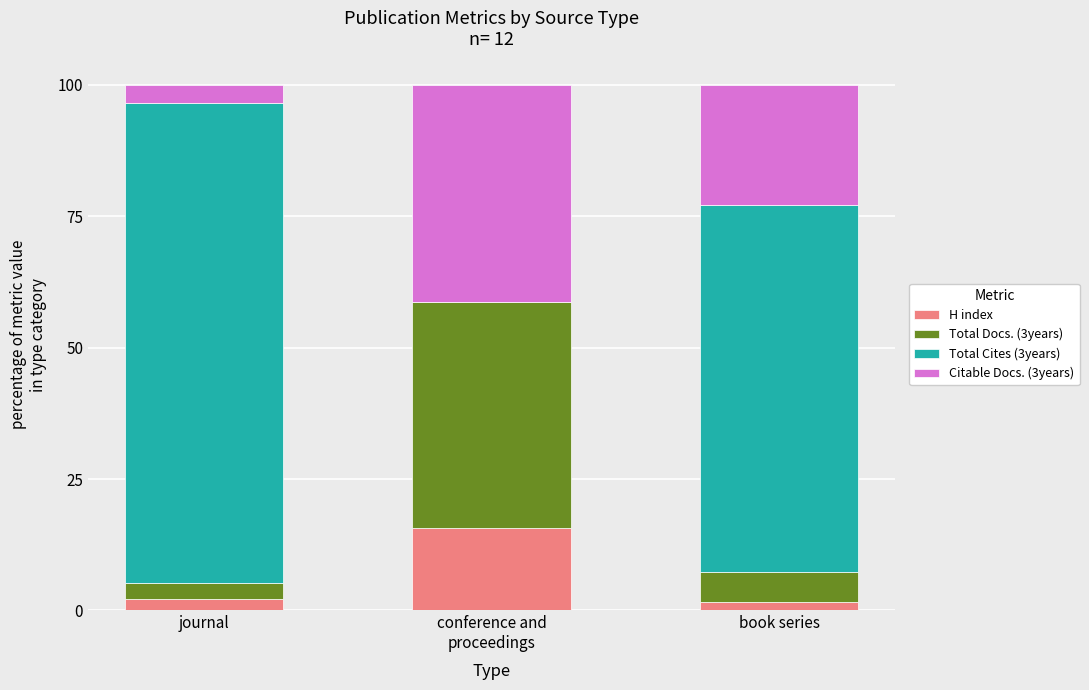

What is the total value across all series at journal?

100.0